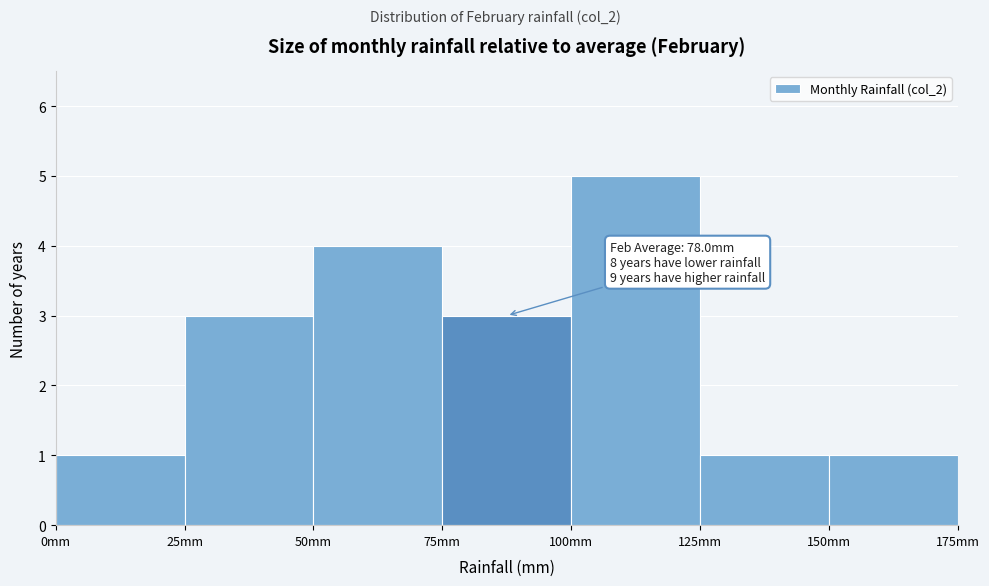

Over which range of the x-axis is the bar tallest?

100 to 125